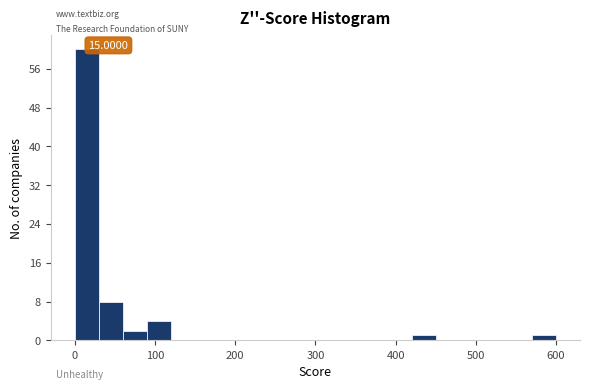

Read against the x-axis, roughly where is the centre of the tallest bar?

20